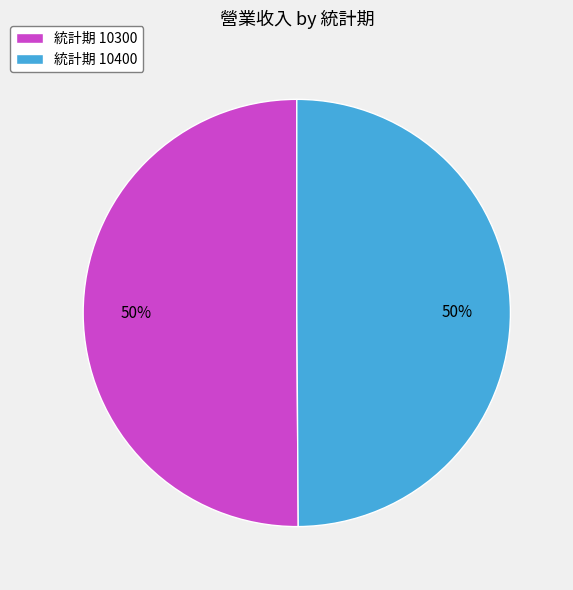

Approximately how many times larger is the value at 統計期 10400 compared to 統計期 10300?

1.0